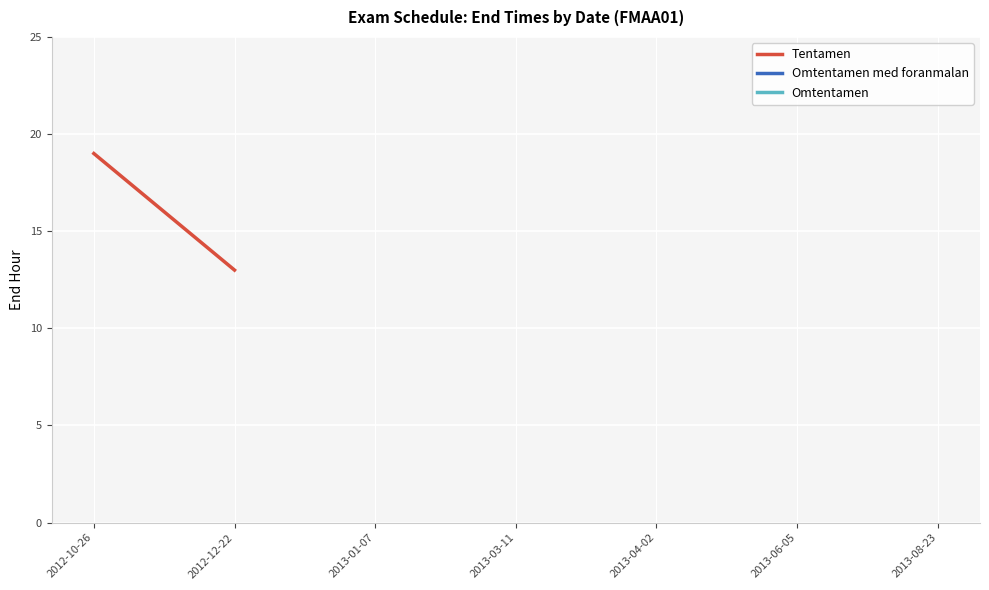

List the series in order of their peak value, highest first.

Tentamen, Omtentamen med foranmalan, Omtentamen